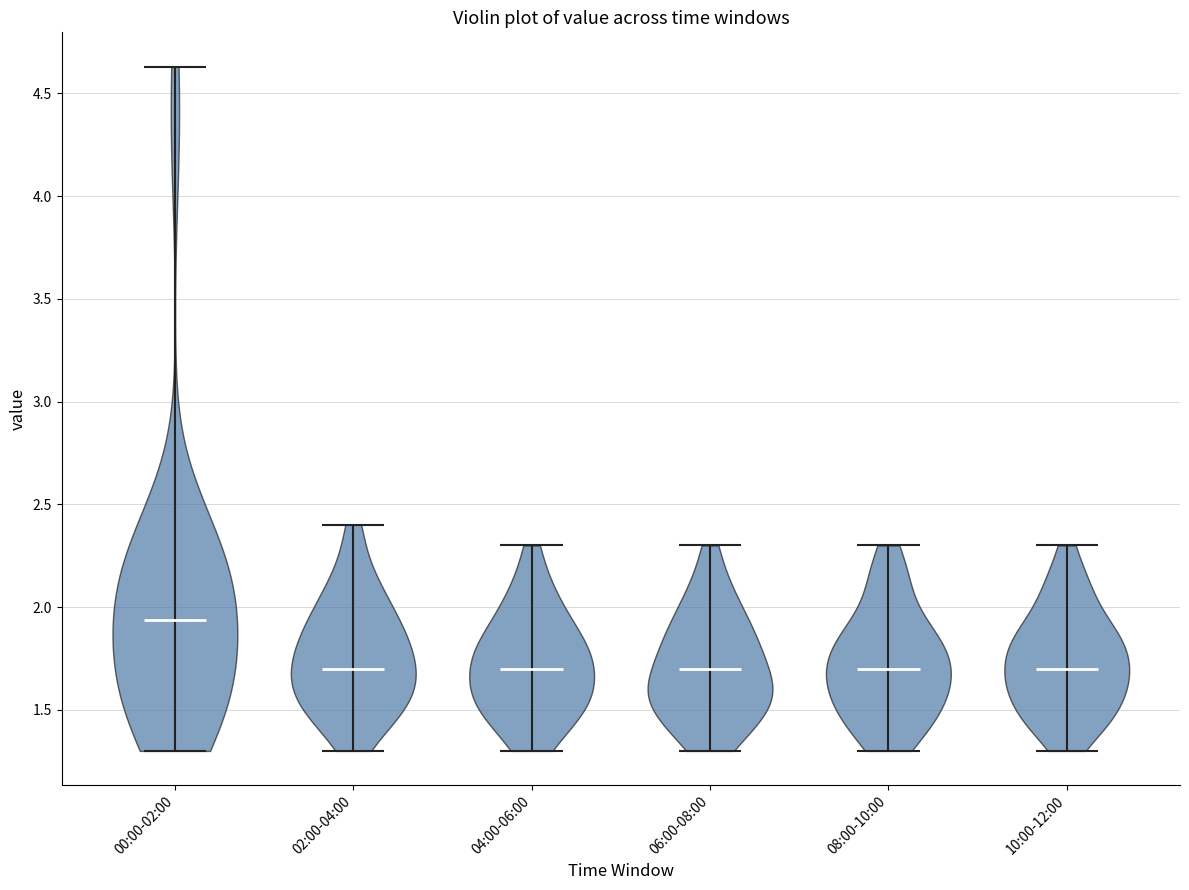

Reading left to right, read every violin against the y-axis: where its median line is, and the lowest and highest points it reaches. The values are not printed on the chart, so give them approximately, as read against the axis.

00:00-02:00: median line 1.95, lowest point 1.30, highest point 4.65
02:00-04:00: median line 1.70, lowest point 1.30, highest point 2.40
04:00-06:00: median line 1.70, lowest point 1.30, highest point 2.30
06:00-08:00: median line 1.70, lowest point 1.30, highest point 2.30
08:00-10:00: median line 1.70, lowest point 1.30, highest point 2.30
10:00-12:00: median line 1.70, lowest point 1.30, highest point 2.30